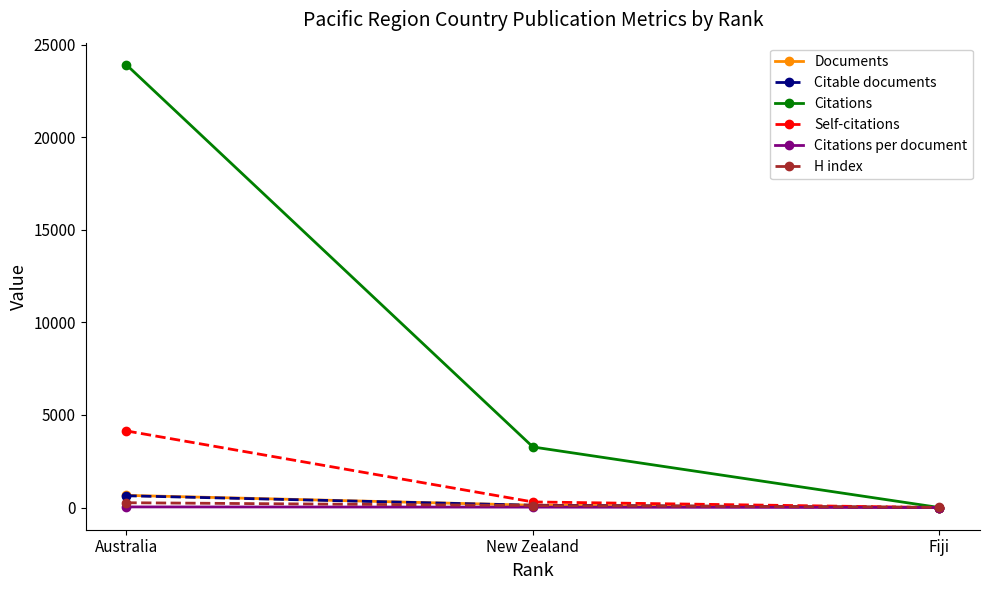

What position from the left is Australia?

1